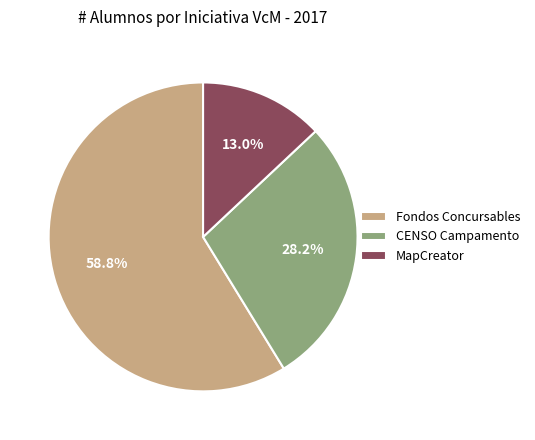

Rank the categories by value from highest to lowest.

Fondos Concursables, CENSO Campamento, MapCreator